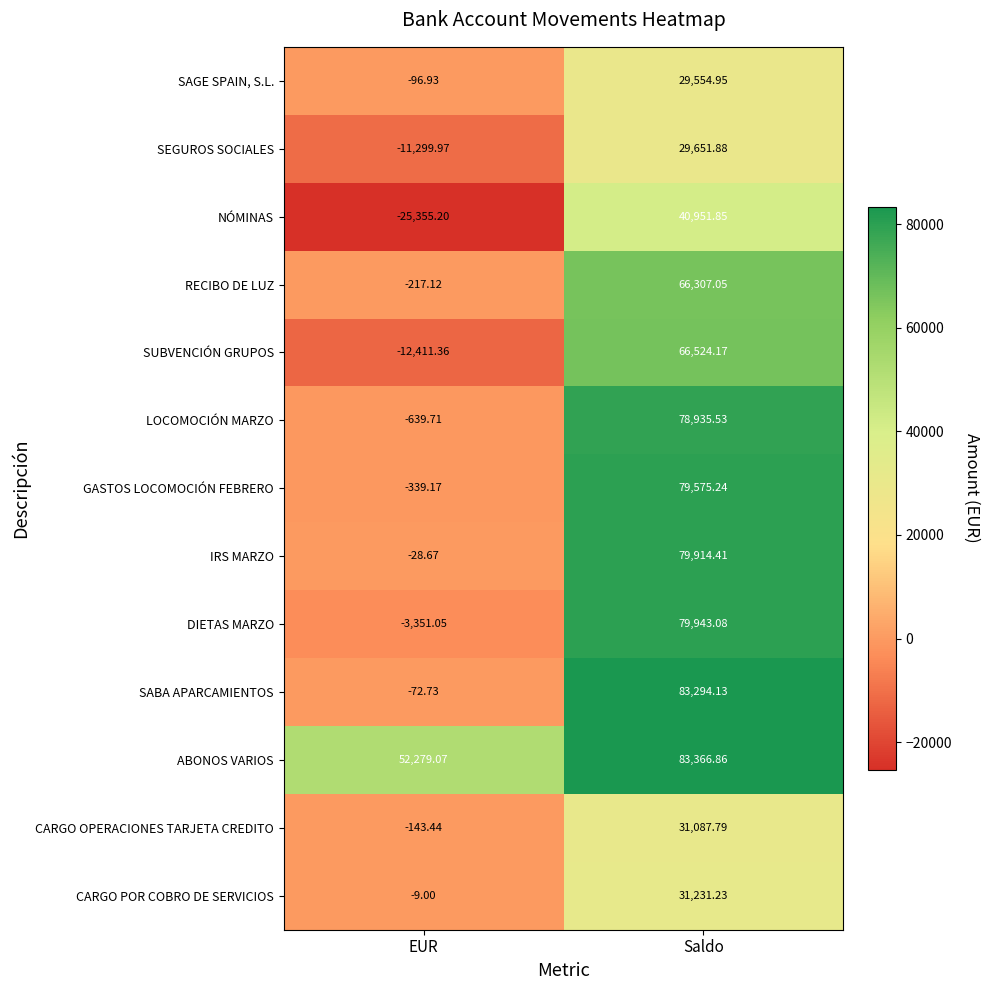

Which series has the largest total across all categories?

ABONOS VARIOS